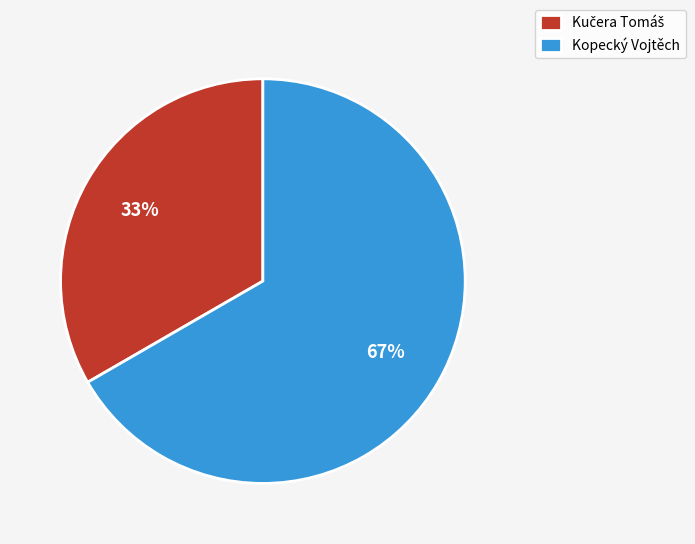

To the nearest percent, what percentage of the pie is Kopecký Vojtěch?

67%